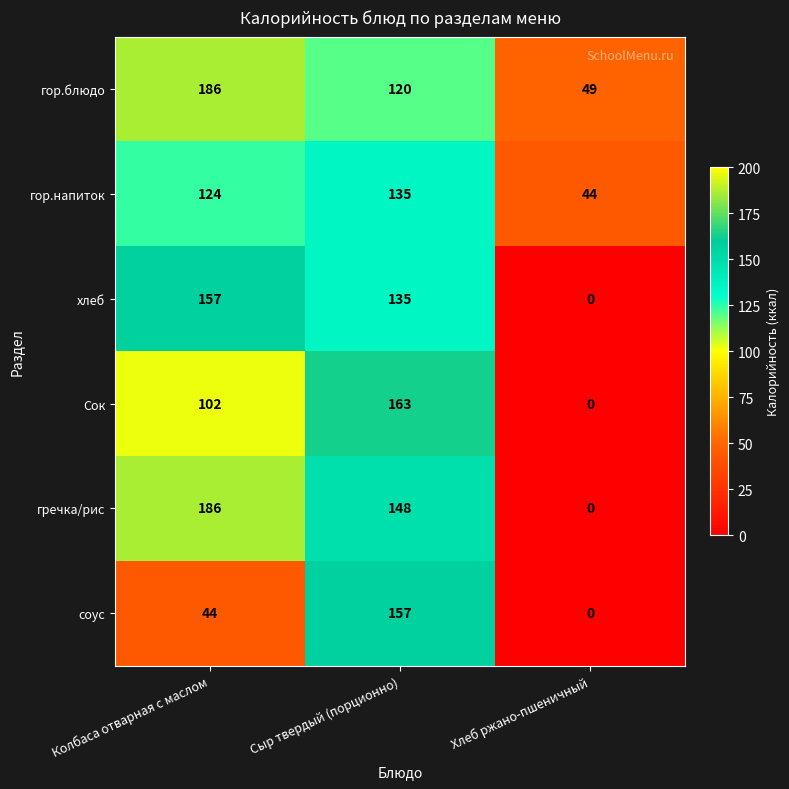

True or false: гор.блюдо has a value of 12 at Хлеб ржано-пшеничный.

False